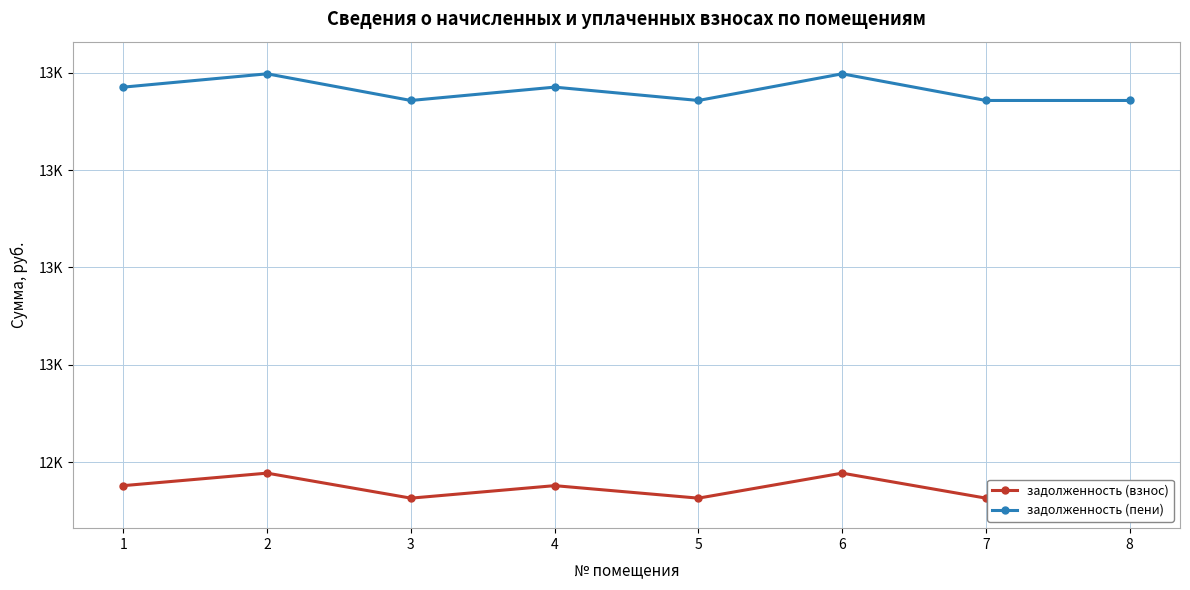

How many categories are shown in the chart?

8